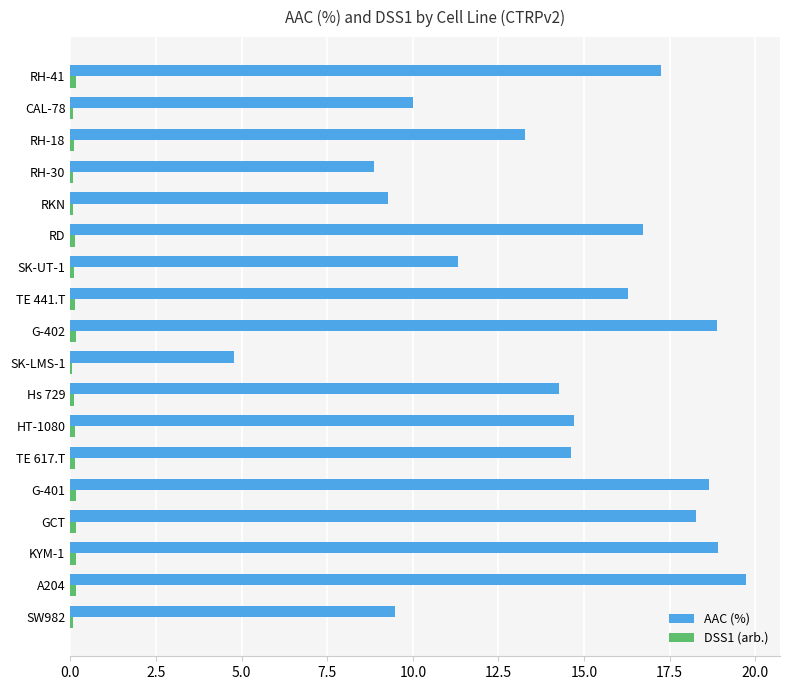

Which series has the largest total across all categories?

AAC (%)